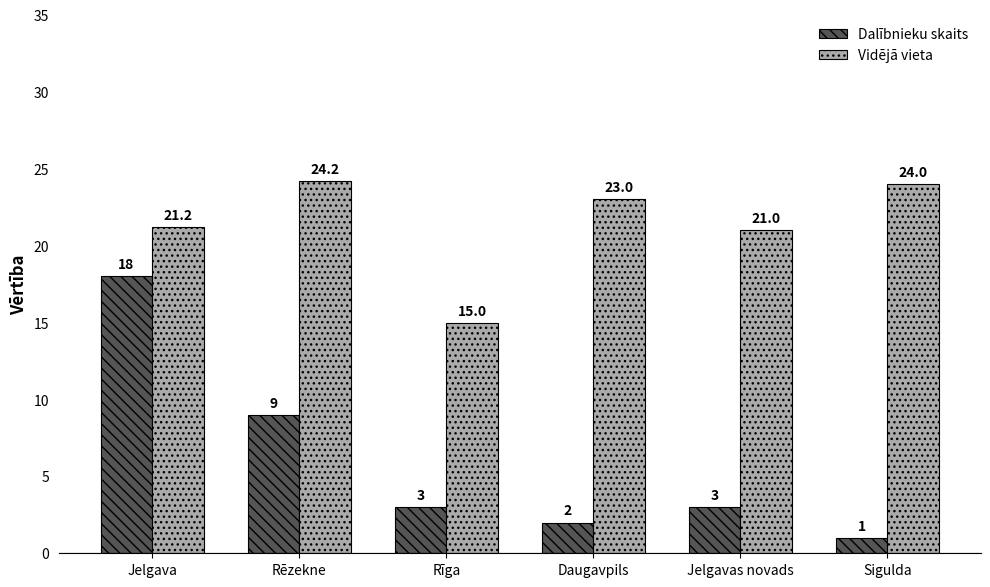

What is the difference between the Dalībnieku skaits values at Rēzekne and Jelgavas novads?

6.0